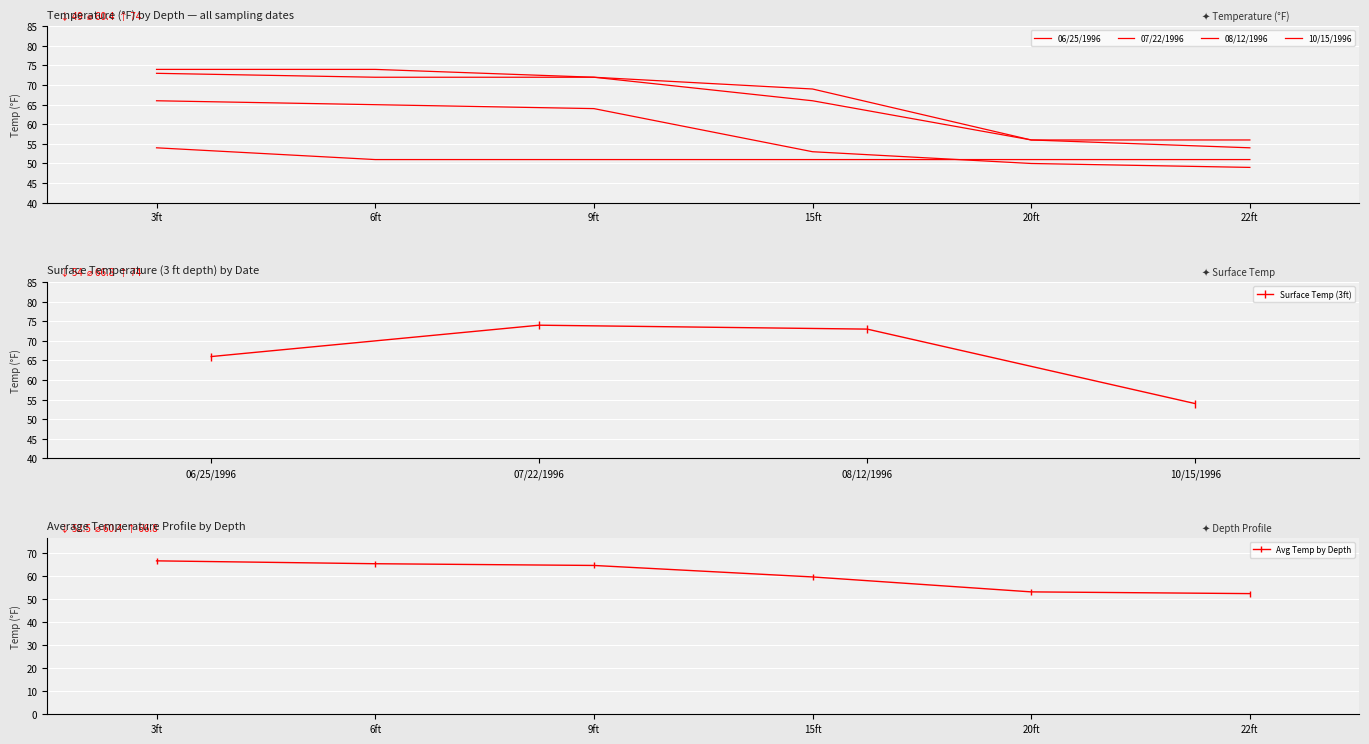

True or false: 10/15/1996 and 08/12/1996 cross at least once.

False